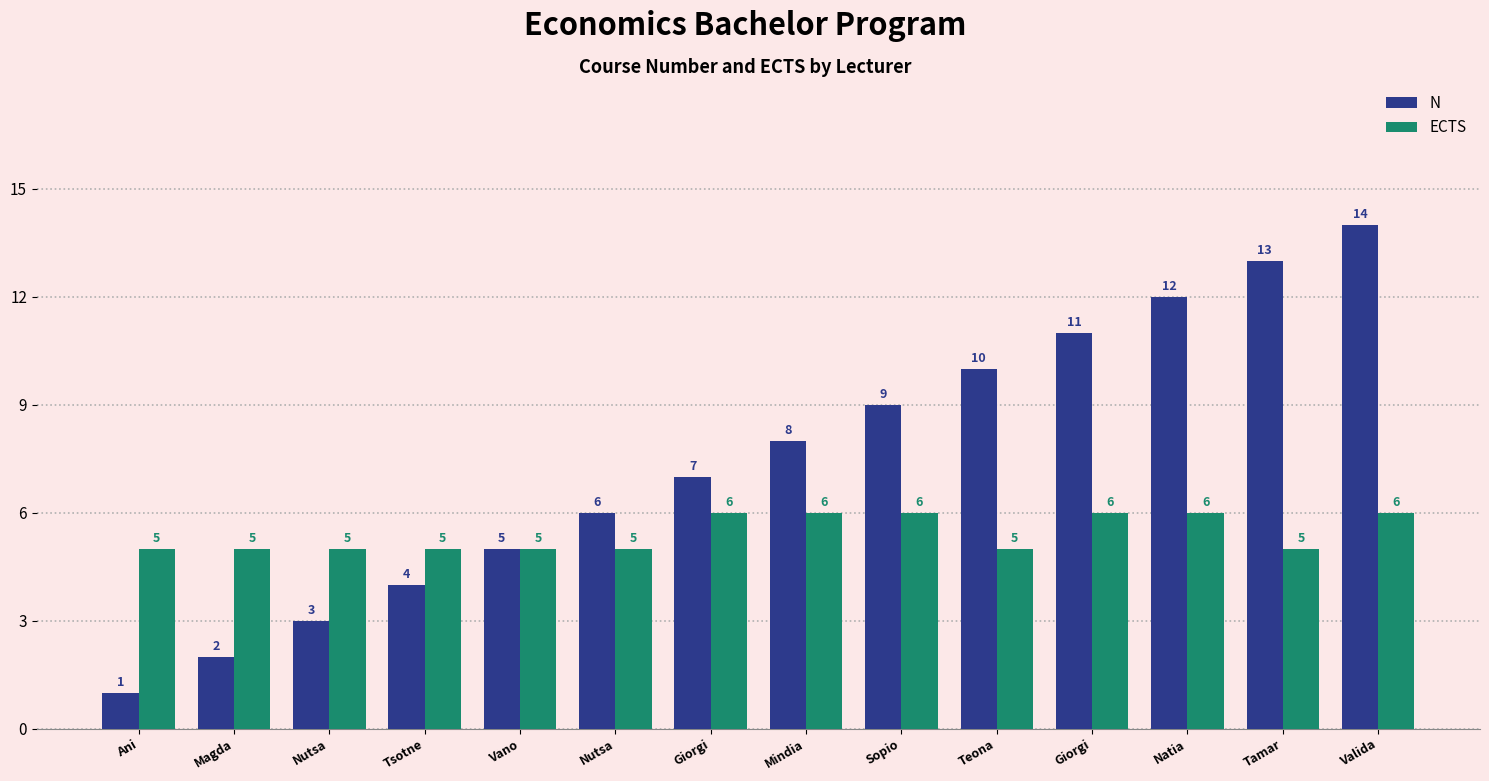

Reading left to right, what are all the values shown in this chart?

N: 1	2	3	4	5	6	7	8	9	10	11	12	13	14
ECTS: 5	5	5	5	5	5	6	6	6	5	6	6	5	6